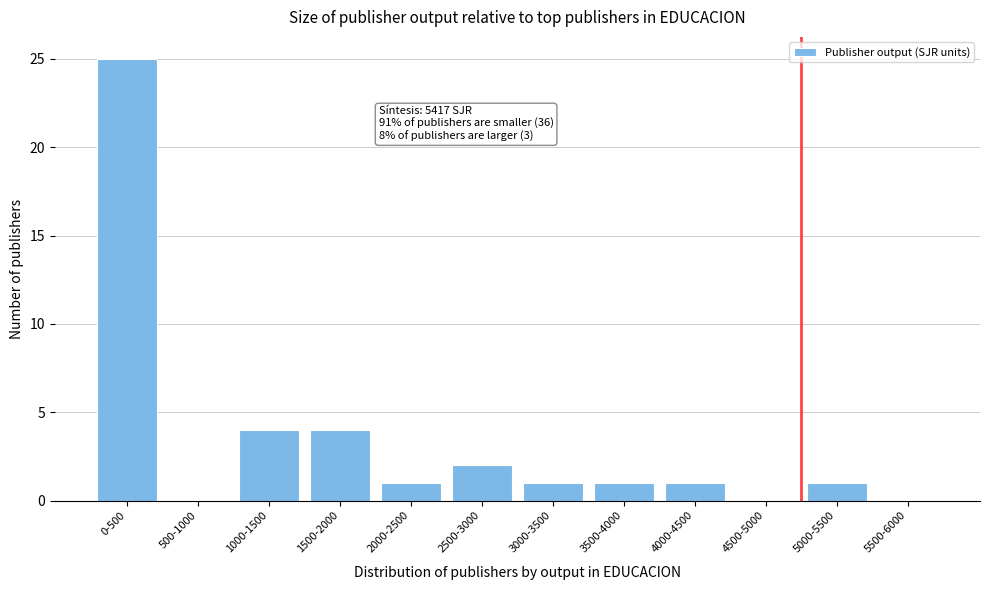

Reading right to left, extract all data points from this chart.

5500-6000=0	5000-5500=1	4500-5000=0	4000-4500=1	3500-4000=1	3000-3500=1	2500-3000=2	2000-2500=1	1500-2000=4	1000-1500=4	500-1000=0	0-500=25